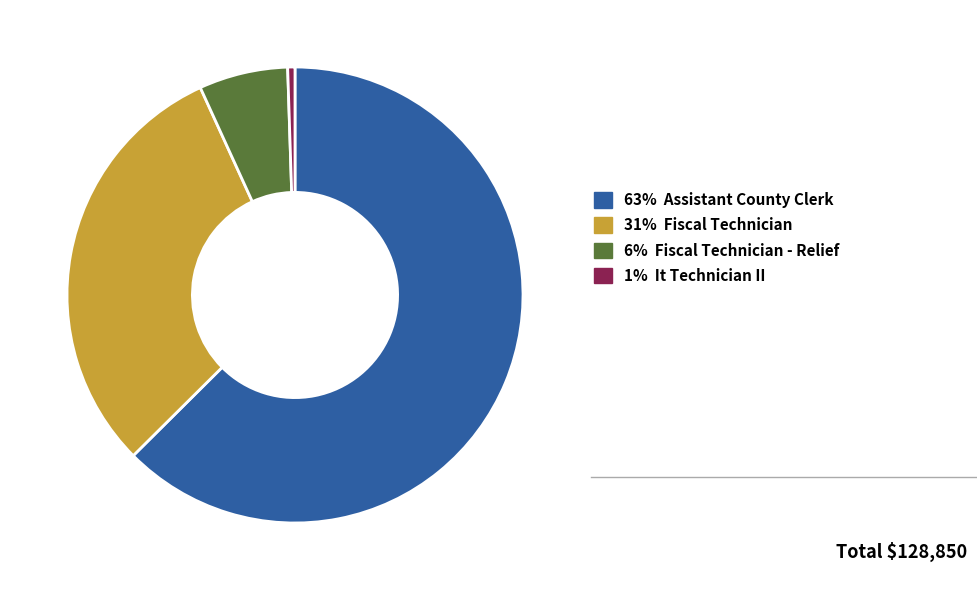

Is there any slice that represents more than half of the pie?

Yes